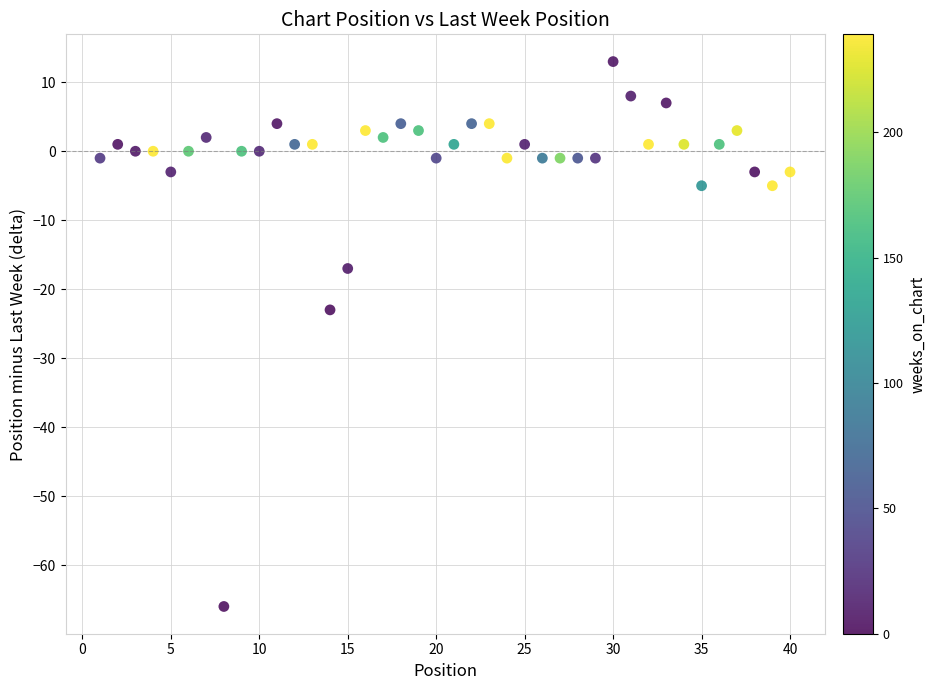

What Y value in the scatter plot is closest to -26?

-23